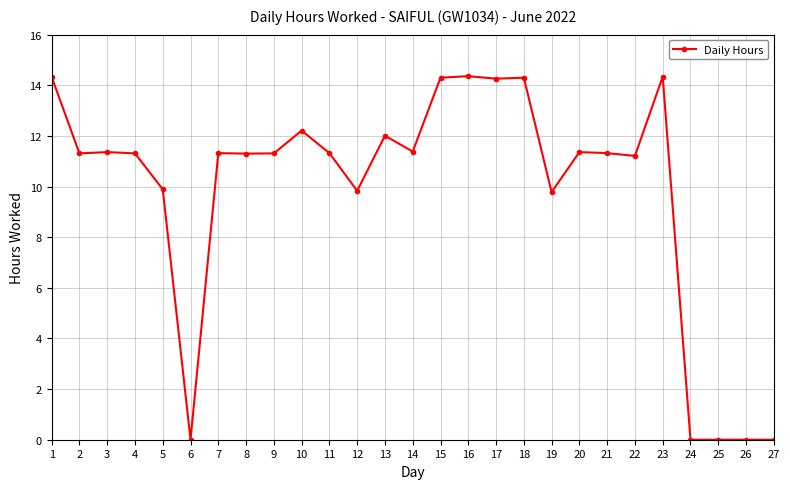

How many data points are above 11?

19